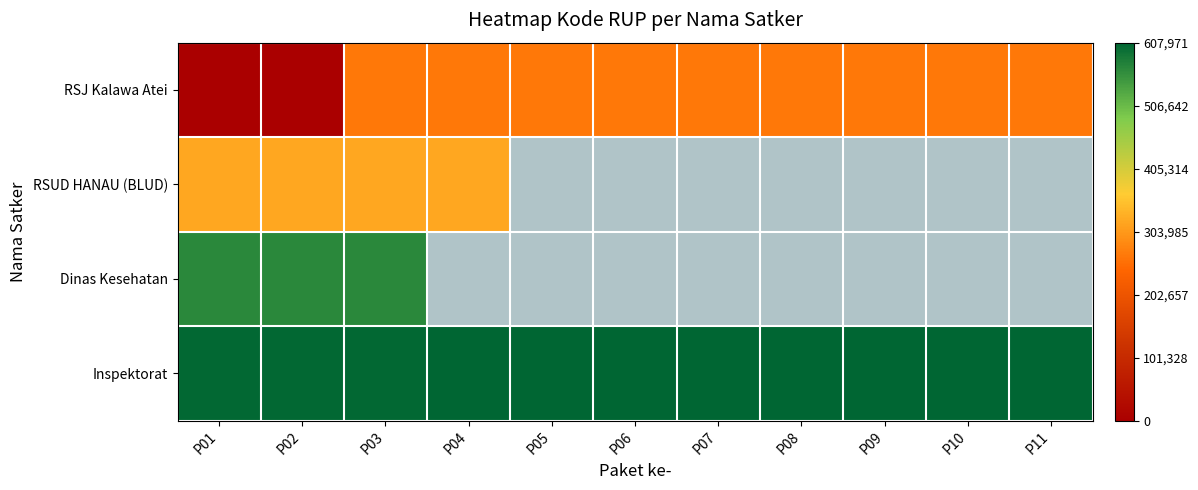

Which has a higher value, P11 or P02?

P11